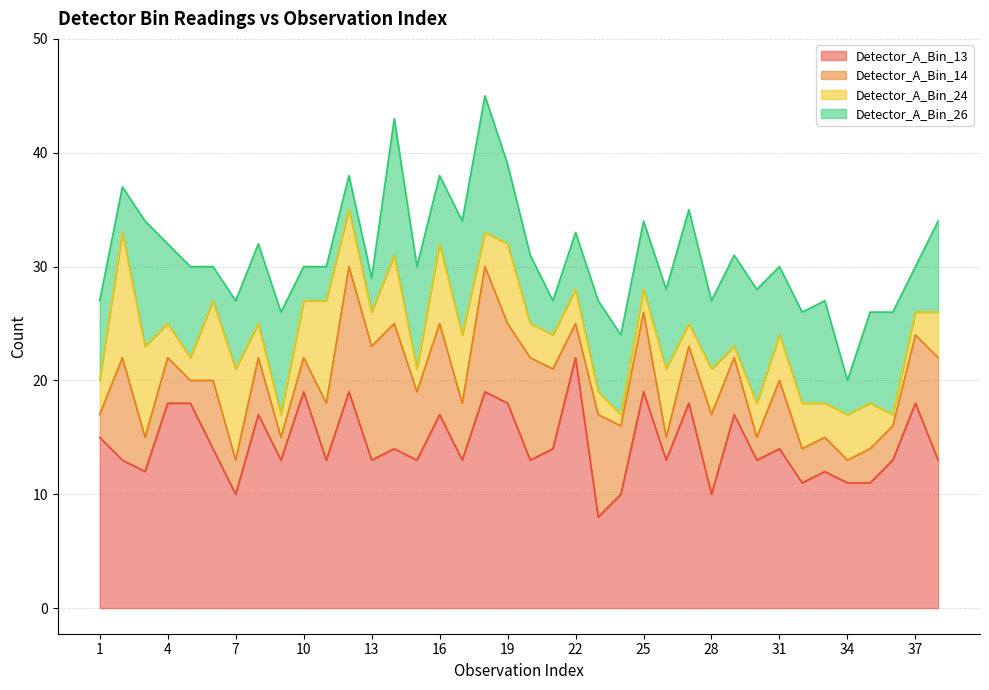

What are all the series names shown in the legend?

Detector_A_Bin_13, Detector_A_Bin_14, Detector_A_Bin_24, Detector_A_Bin_26